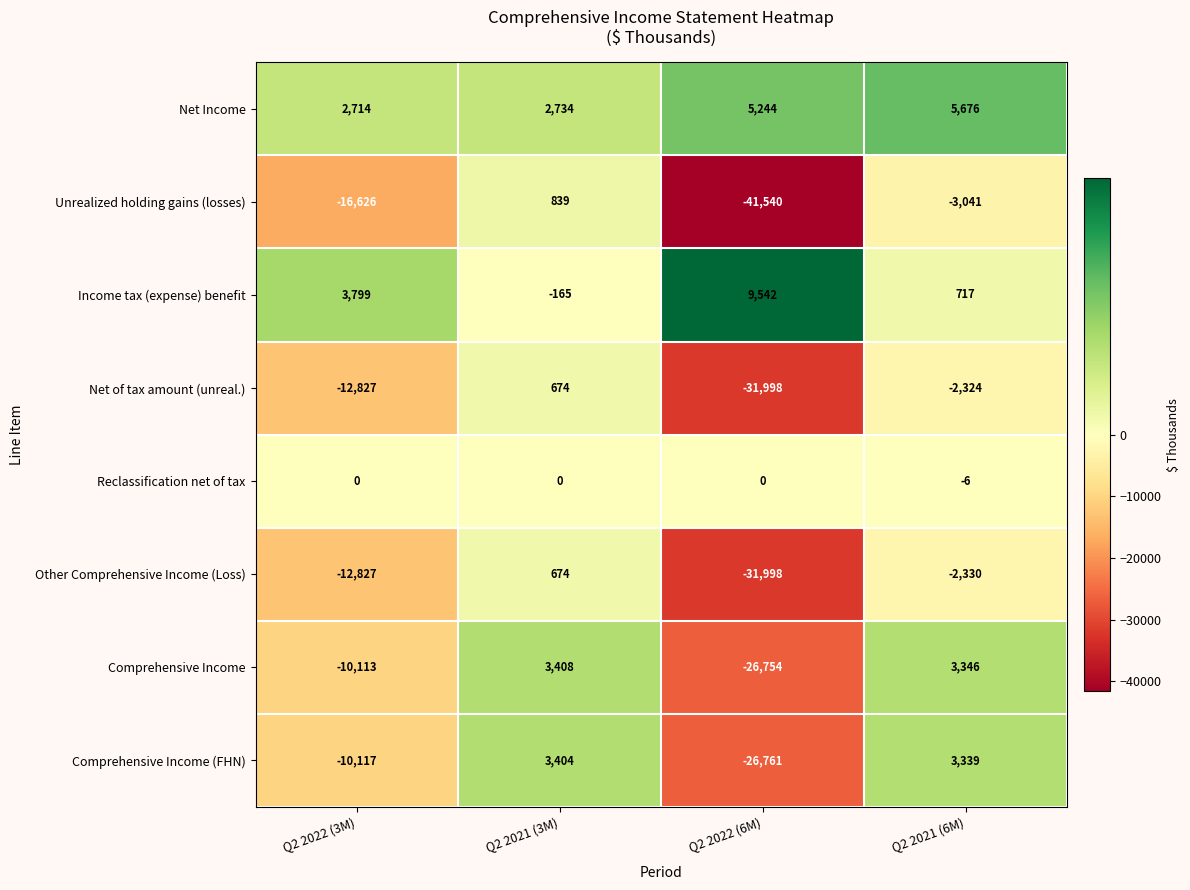

Rank the series at Q2 2021 (6M) from lowest to highest value.

Unrealized holding gains (losses), Other Comprehensive Income (Loss), Net of tax amount (unreal.), Reclassification net of tax, Income tax (expense) benefit, Comprehensive Income (FHN), Comprehensive Income, Net Income